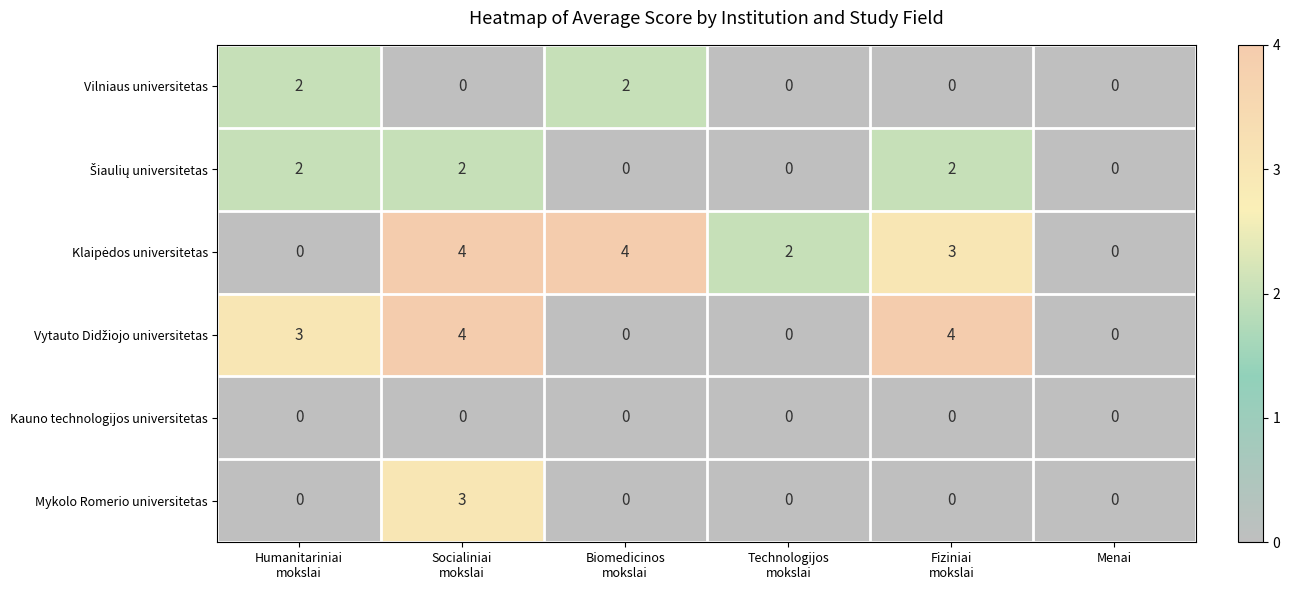

What is the sum of all Vilniaus universitetas values?

4